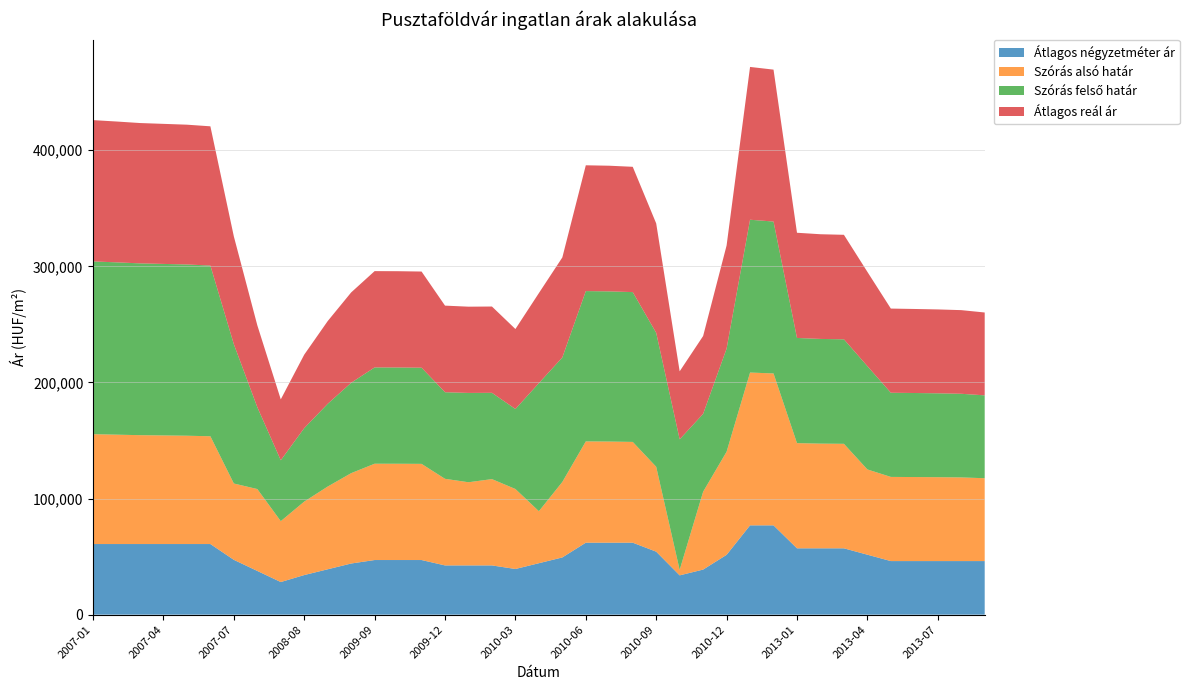

What is the maximum value for Átlagos négyzetméter ár?

76923